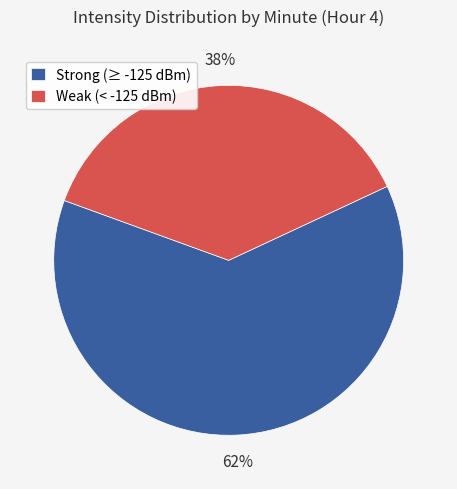

Is there a majority slice in this chart?

Yes